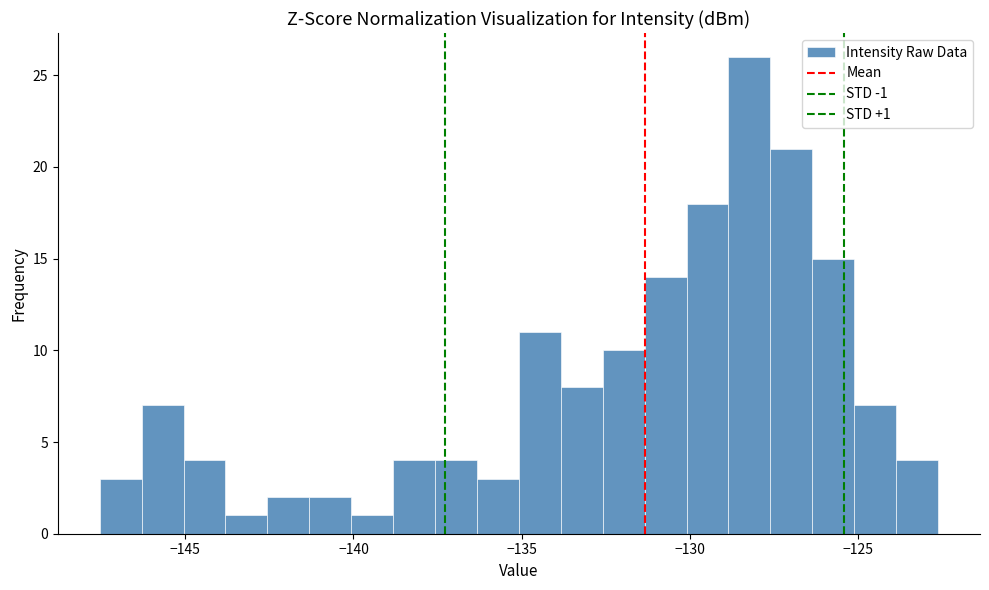

Around what value on the x-axis is the tallest bar? Give the approximate position of its centre, as read against the axis.

-128.0